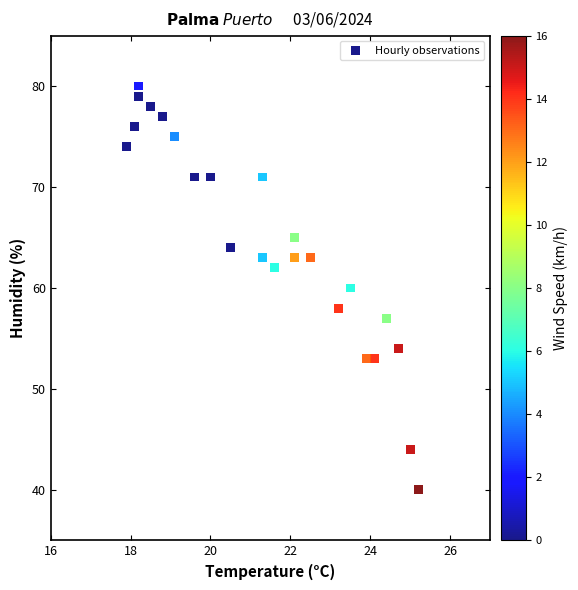

What is the range of Y values (max minus min)?

40